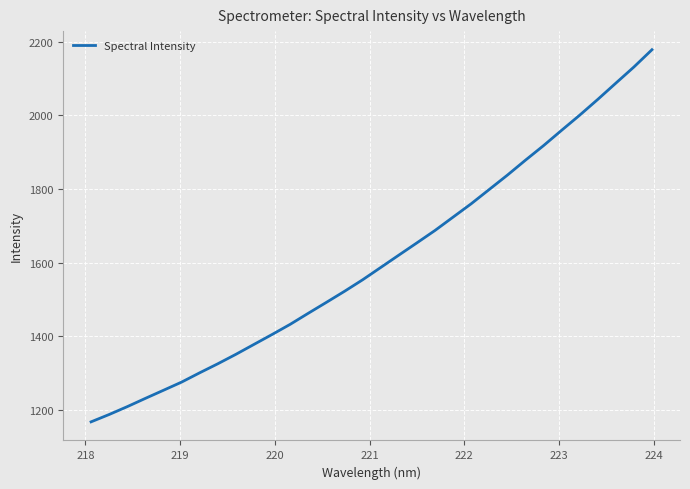

What is the smallest value displayed?

1168.3